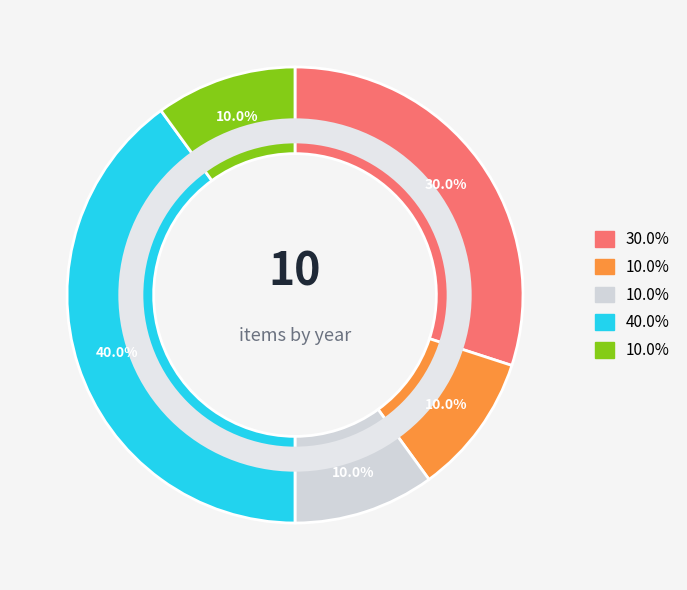

Is there any slice that represents more than half of the pie?

No